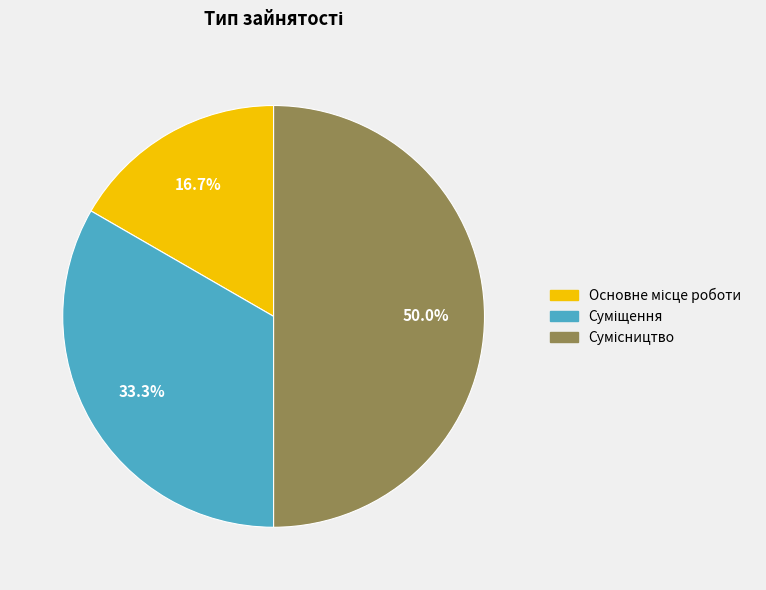

Count the number of slices in the pie.

3